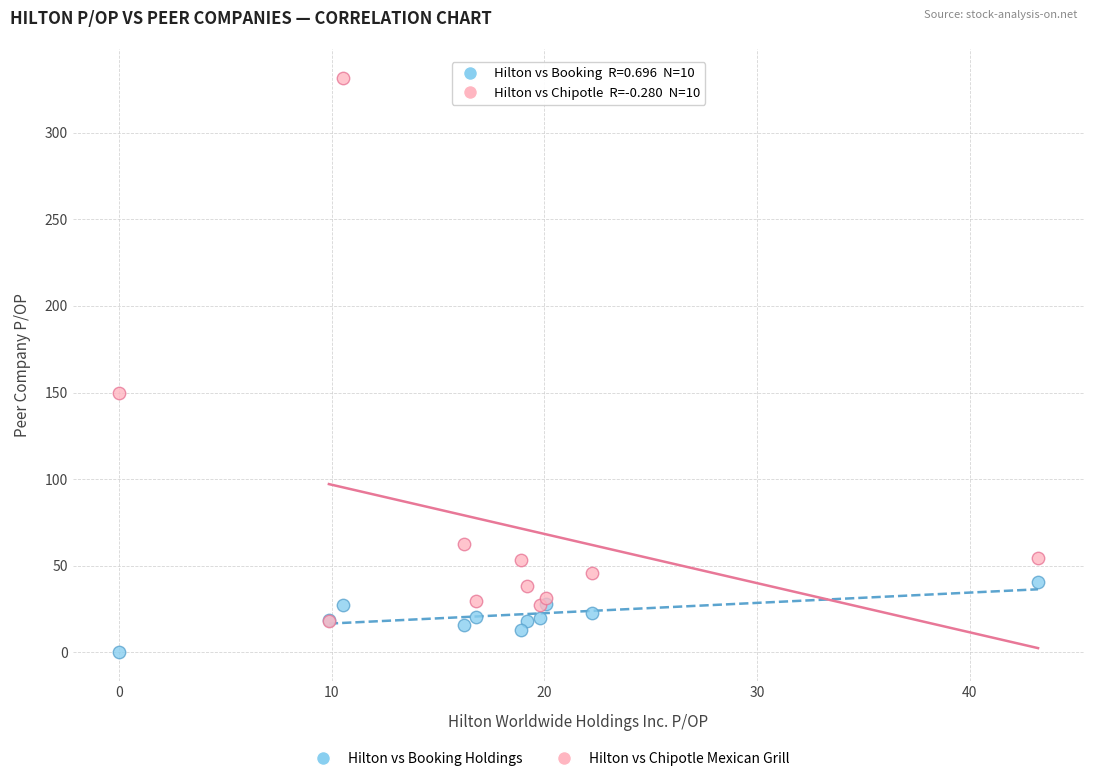

Which series has the largest Y range (max minus min)?

Hilton vs Chipotle Mexican Grill